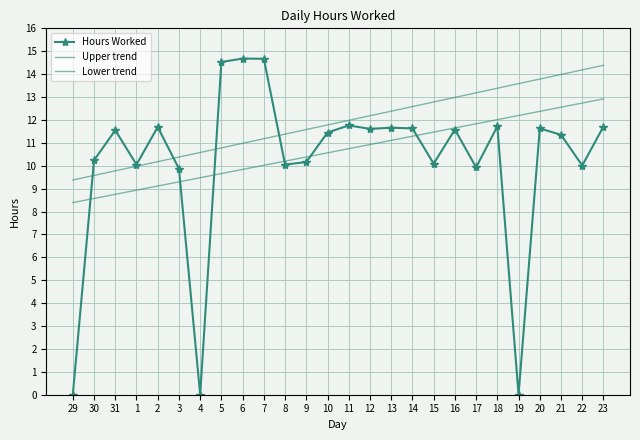

What is the value of the Upper trend point at the 23rd from the left?

13.8